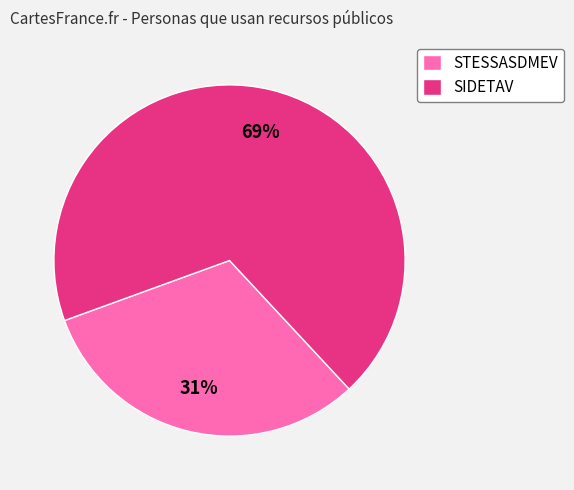

Is the sum of SIDETAV and STESSASDMEV greater than half?

Yes